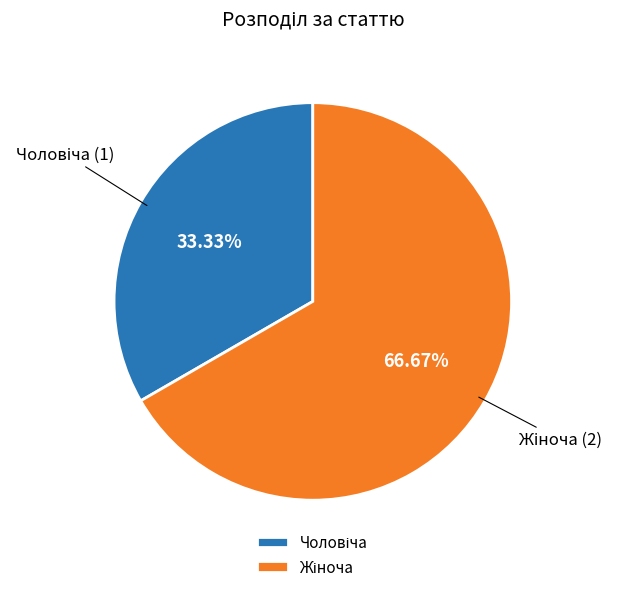

Is there any slice that represents more than half of the pie?

Yes